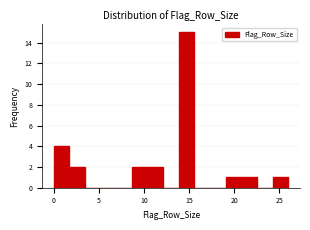

Around what value on the x-axis is the tallest bar? Give the approximate position of its centre, as read against the axis.

14.5